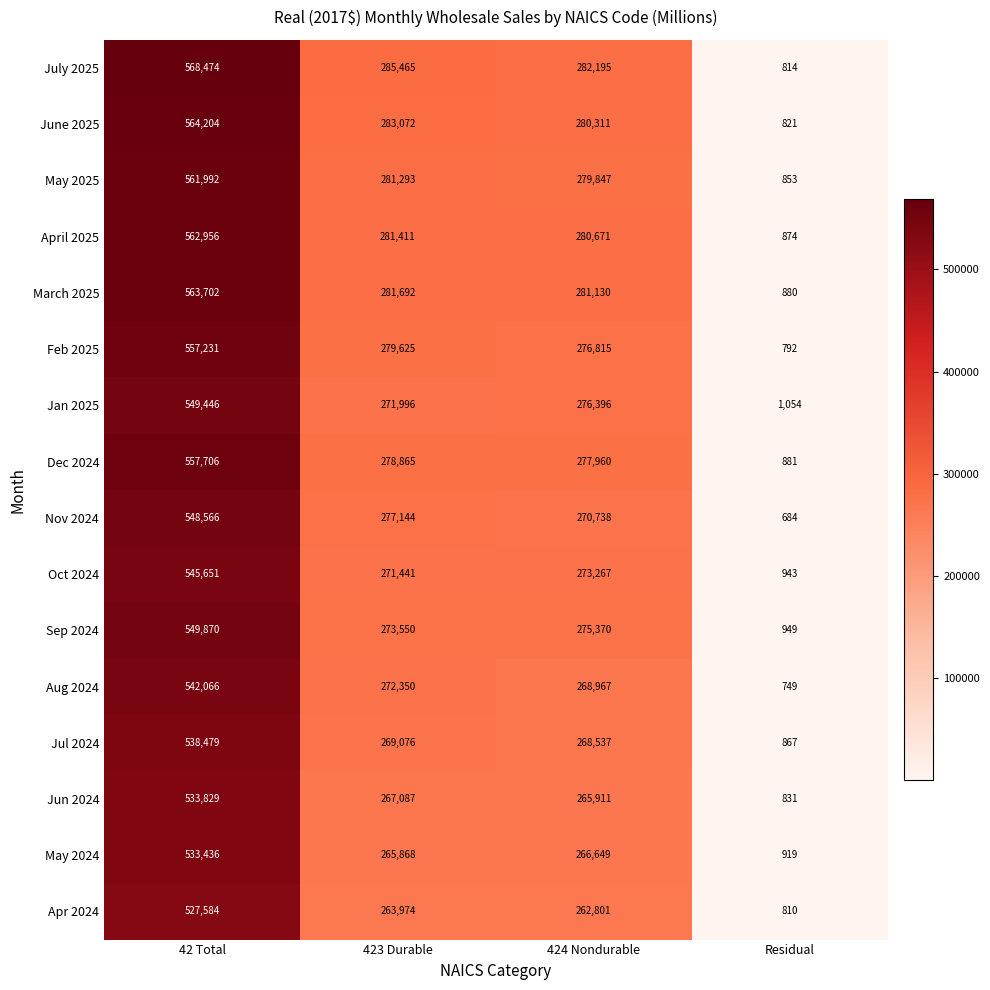

At how many categories does at least one series exceed 191619?

3